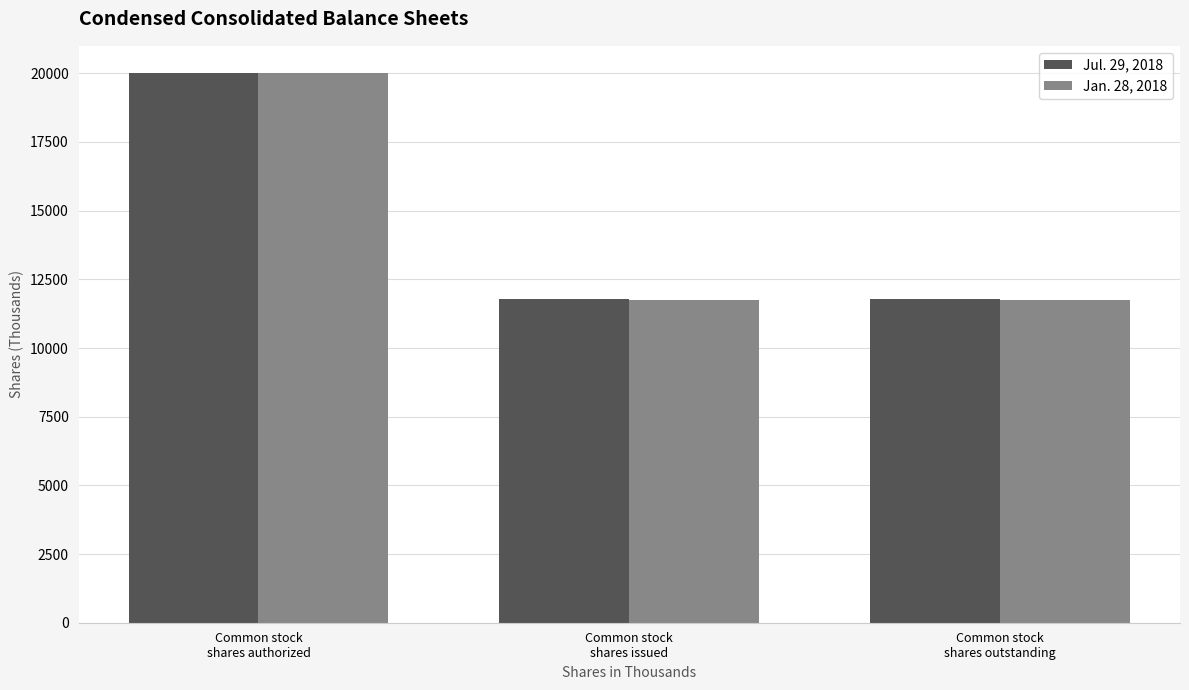

What is the average value of the Jul. 29, 2018 series?

14523